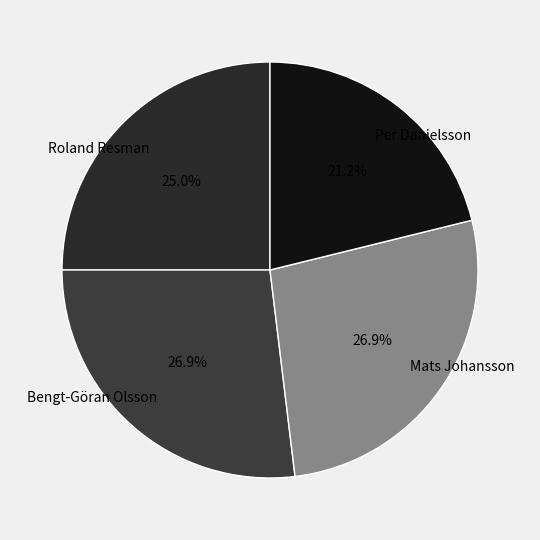

To the nearest percent, what portion does Mats Johansson represent?

27%